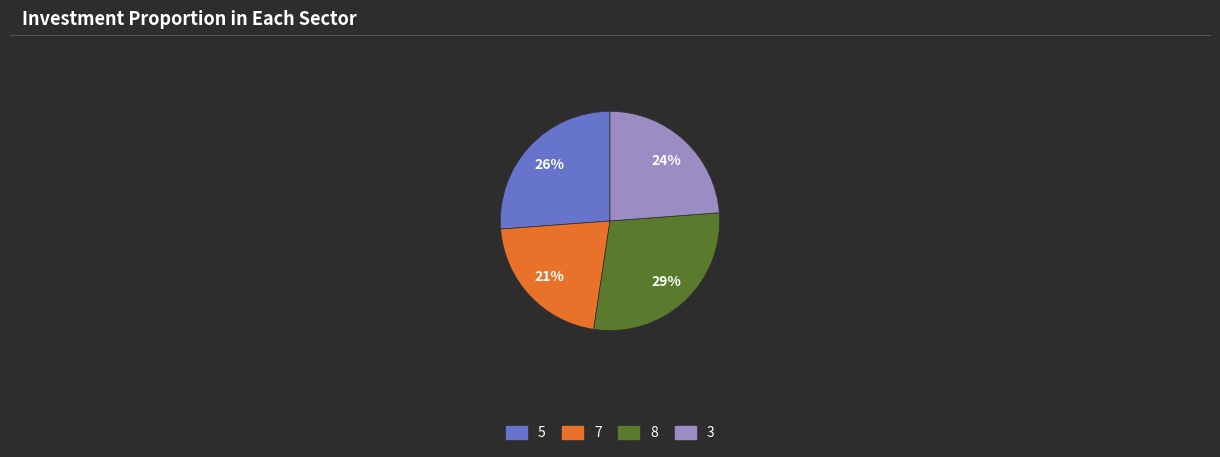

Count the number of slices in the pie.

4